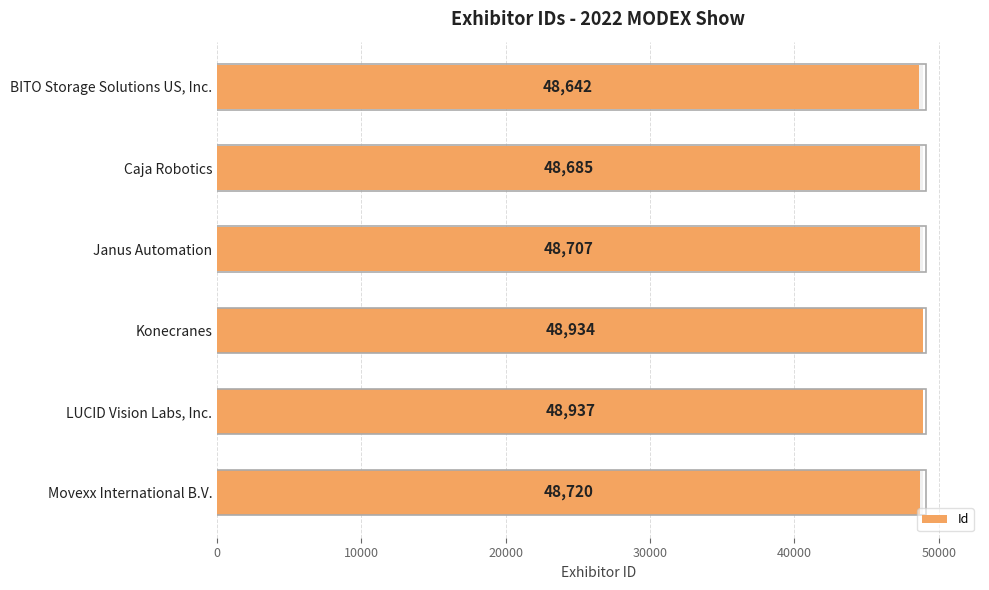

Is it true that the value at LUCID Vision Labs, Inc. is 48937?

True